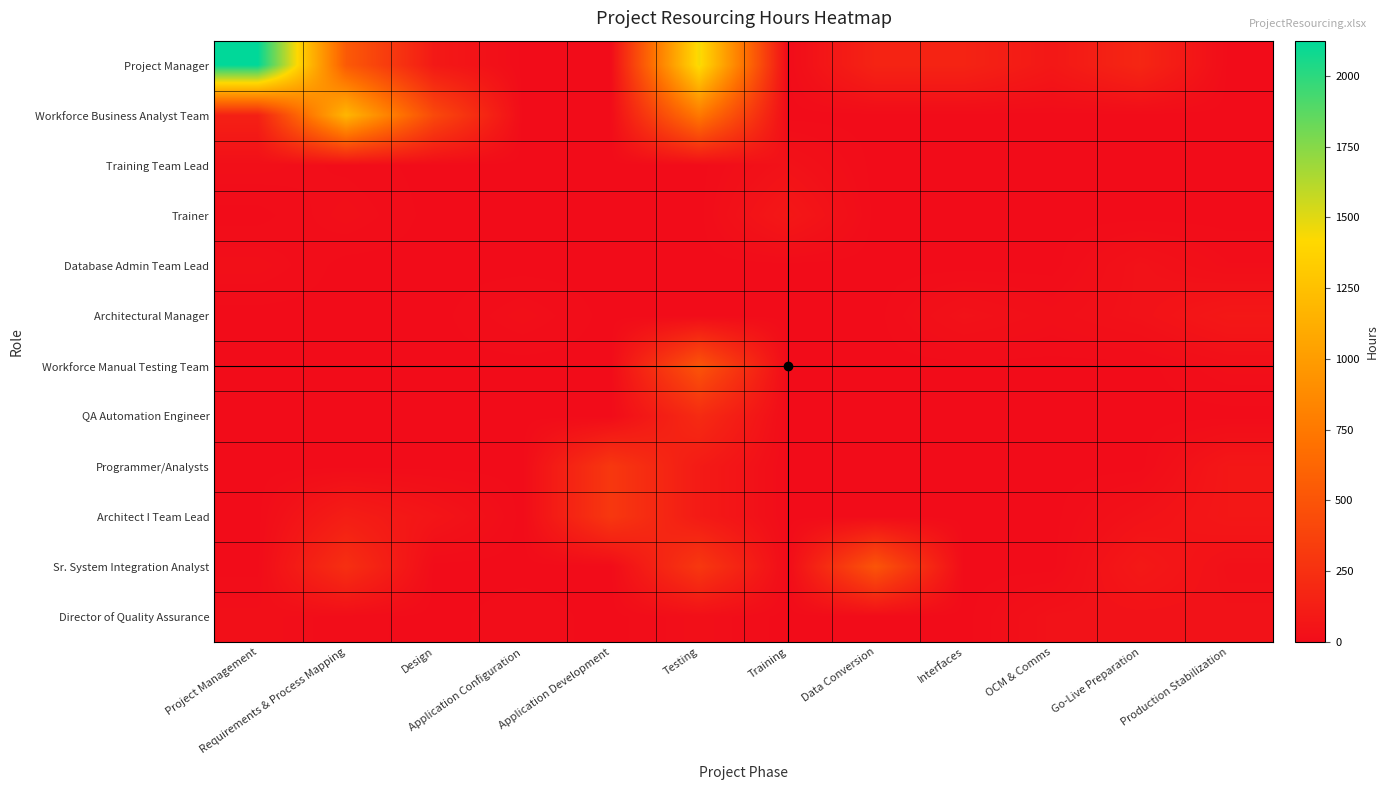

How many categories are shown in the chart?

12